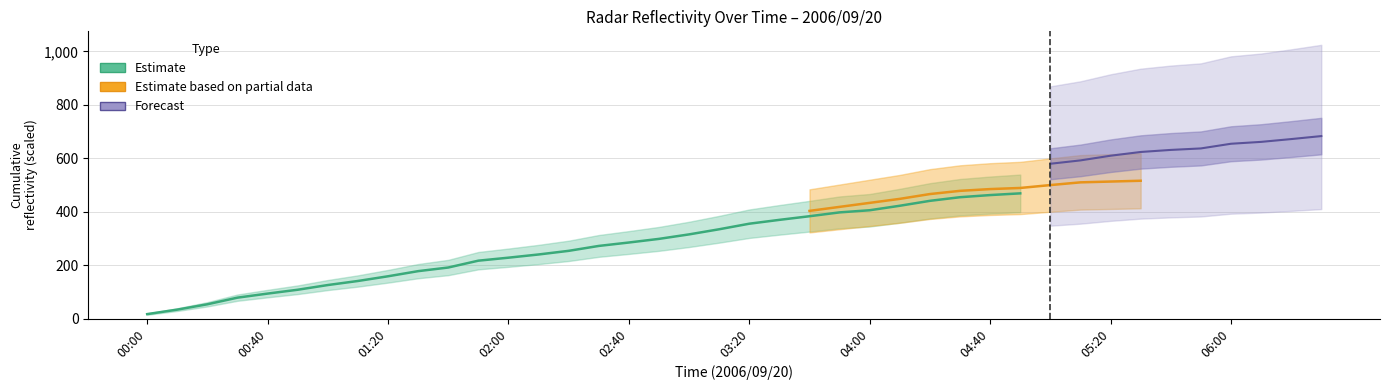

What is the label of the 34th point from the left?

33